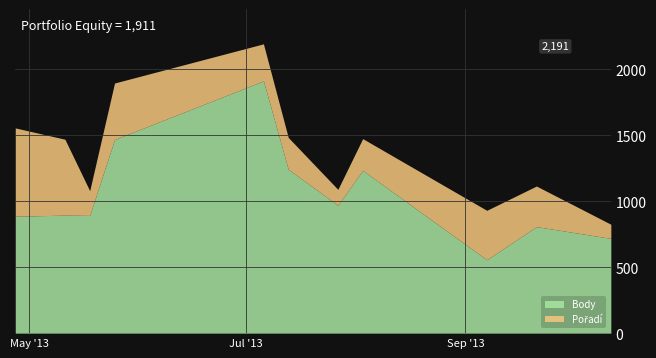

In Pořadí, how many points are higher than both neighbors (excluding endpoints)?

2